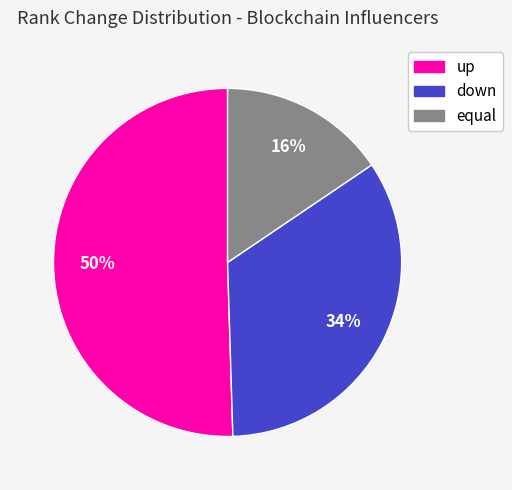

How many slices are in this pie chart?

3